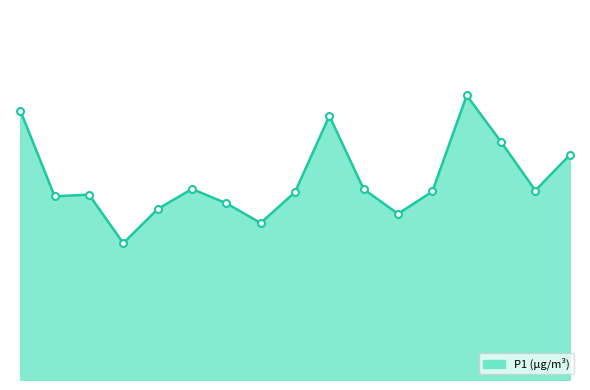

Is this an area chart (filled region under the line)?

Yes